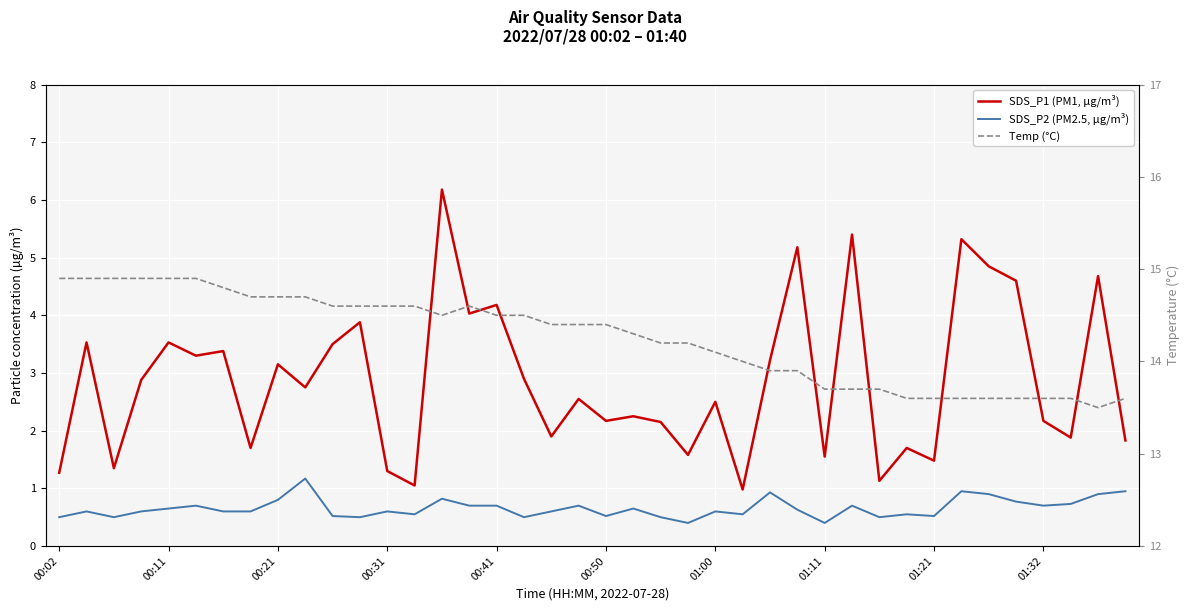

How many interior local valleys does the SDS_P2 (PM2.5, µg/m³) series have?

11